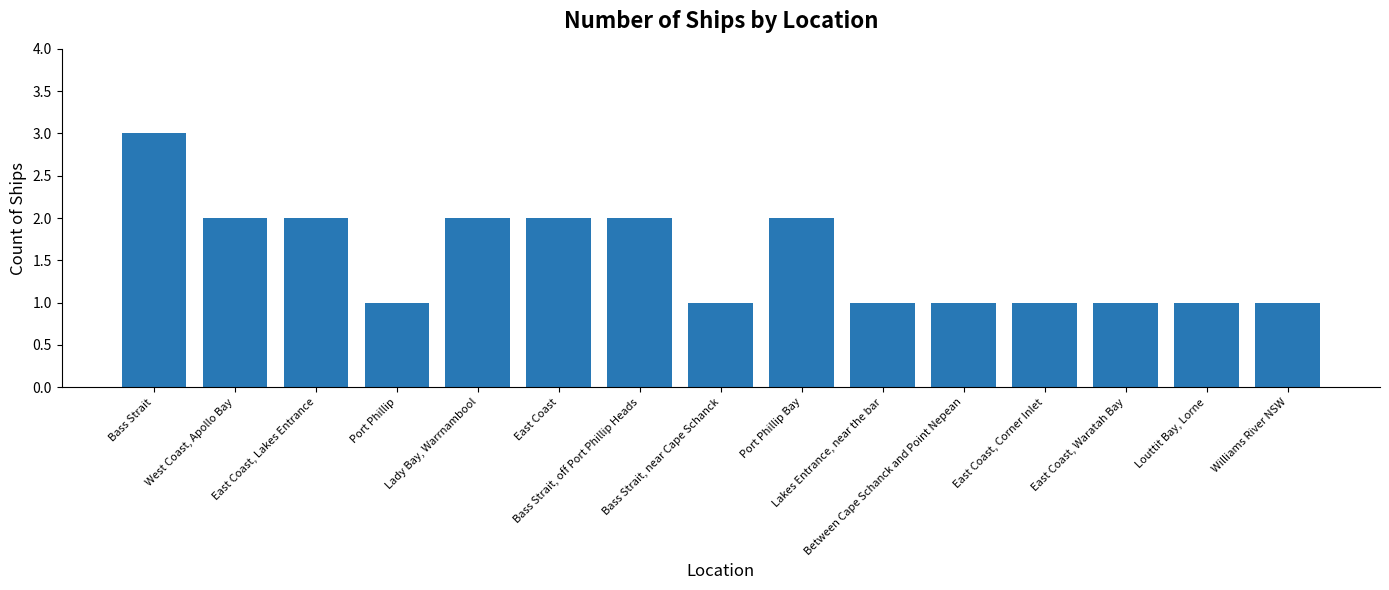

What is the label of the 12th bar from the right?

Port Phillip